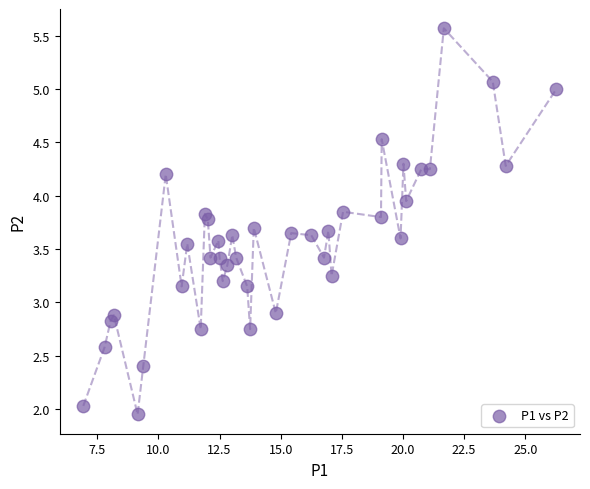

What is the range of X values (max minus min)?

19.3